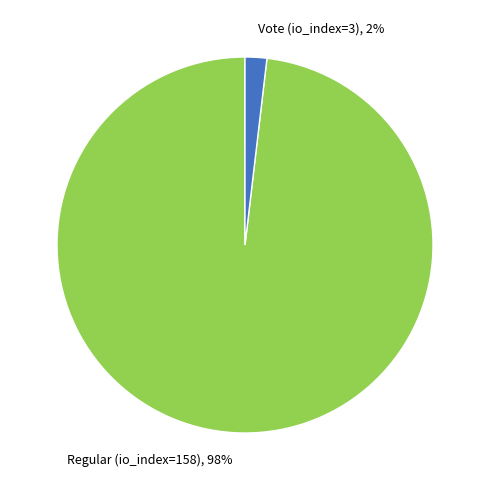

To the nearest percent, what percentage of the pie is Regular (io_index=158)?

98%